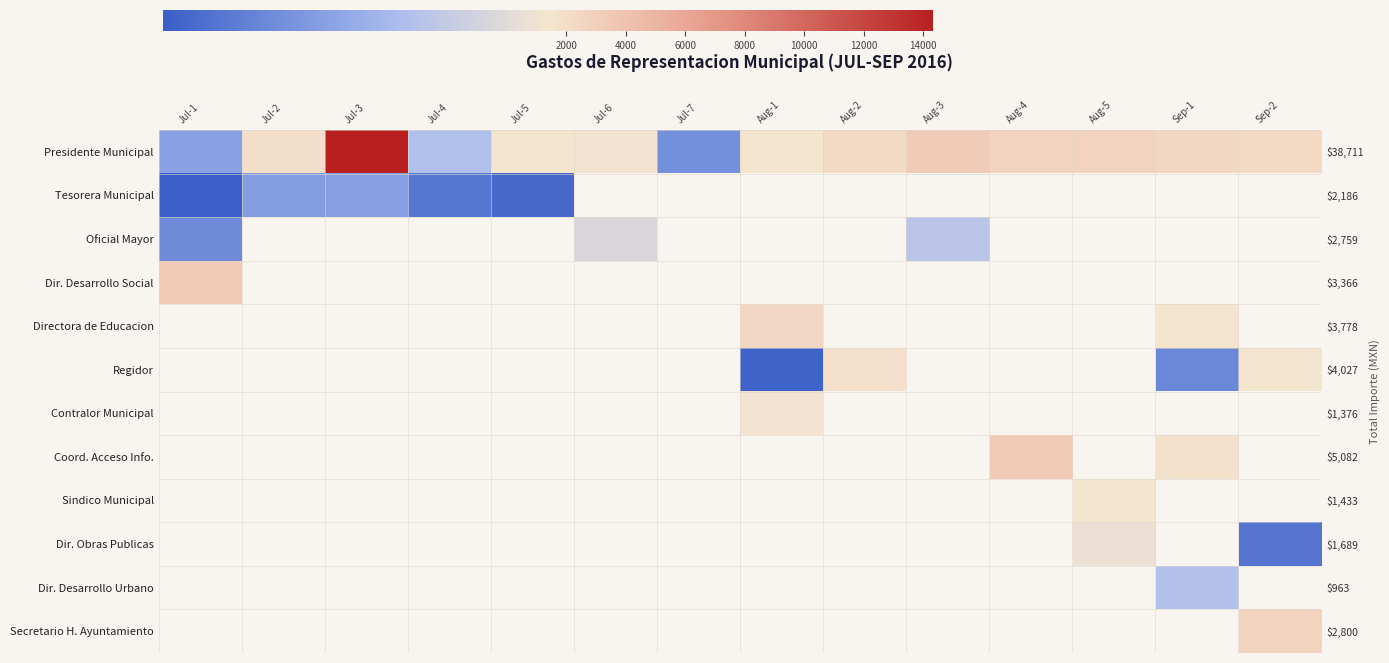

What is the maximum value shown in the chart?

14326.0